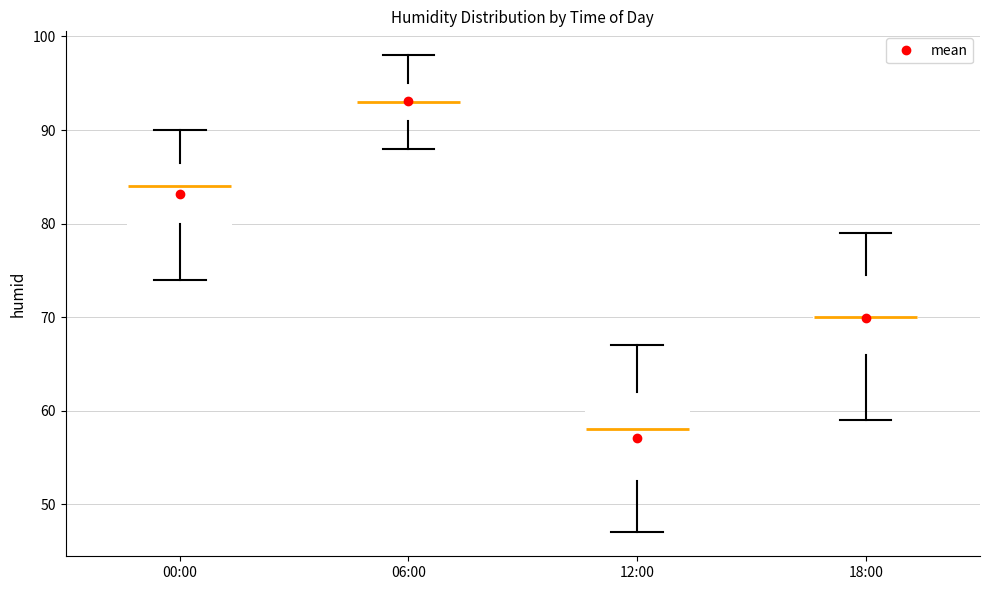

Reading left to right, transcribe this box plot: for each box, give where its median line is, the range the box spans, and where its two whiskers end, as read against the y-axis. The values are not printed on the chart, so give them approximately, as read against the axis.

00:00: median 84, box 80 to 87, whiskers 74 to 90
06:00: median 93, box 91 to 95, whiskers 88 to 98
12:00: median 58, box 53 to 62, whiskers 47 to 67
18:00: median 70, box 66 to 75, whiskers 59 to 79